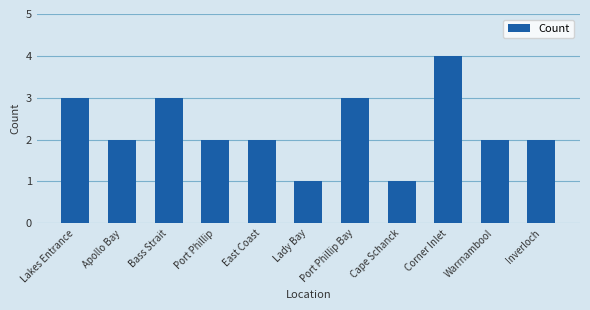

Does the chart contain stacked bars?

No